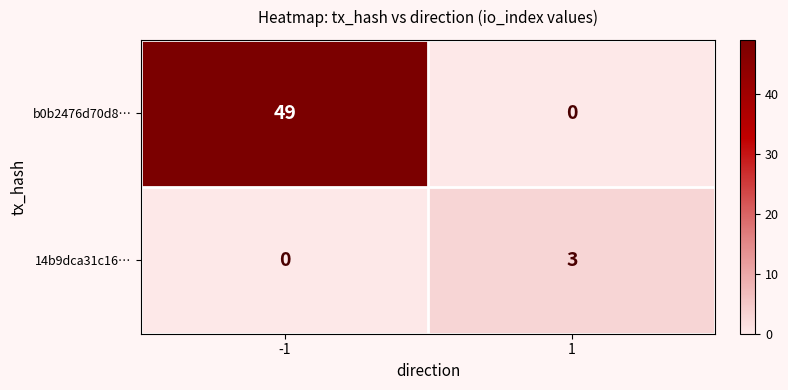

Which series has the largest total across all categories?

b0b2476d70d8…